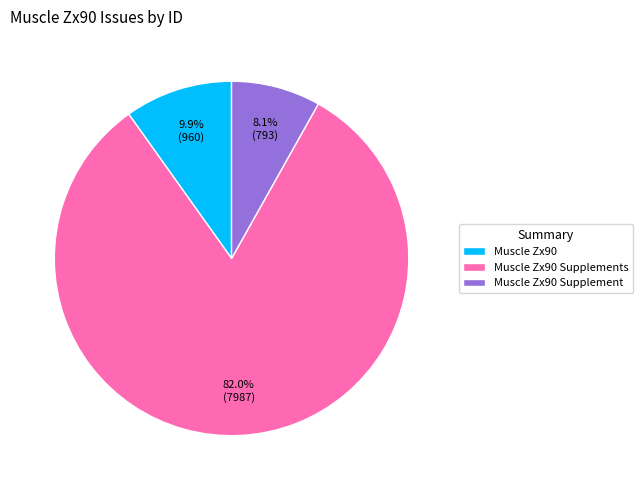

To the nearest percent, what portion does Muscle Zx90 Supplements represent?

82%